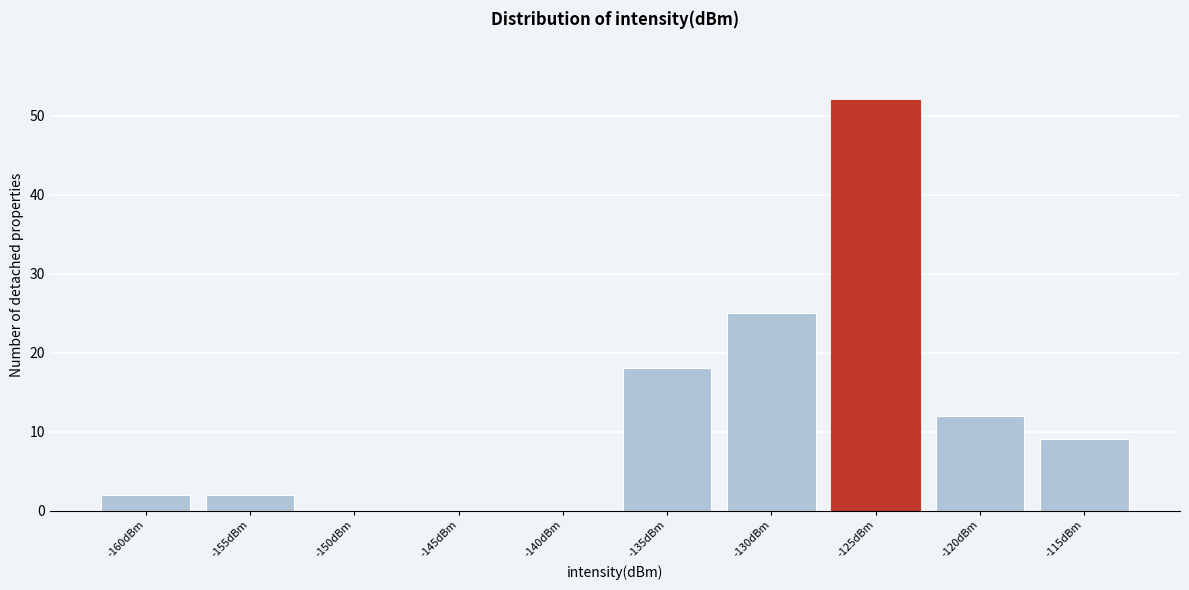

Reading left to right, list all the values displayed in this chart.

-160dBm=2	-155dBm=2	-150dBm=0	-145dBm=0	-140dBm=0	-135dBm=18	-130dBm=25	-125dBm=52	-120dBm=12	-115dBm=9